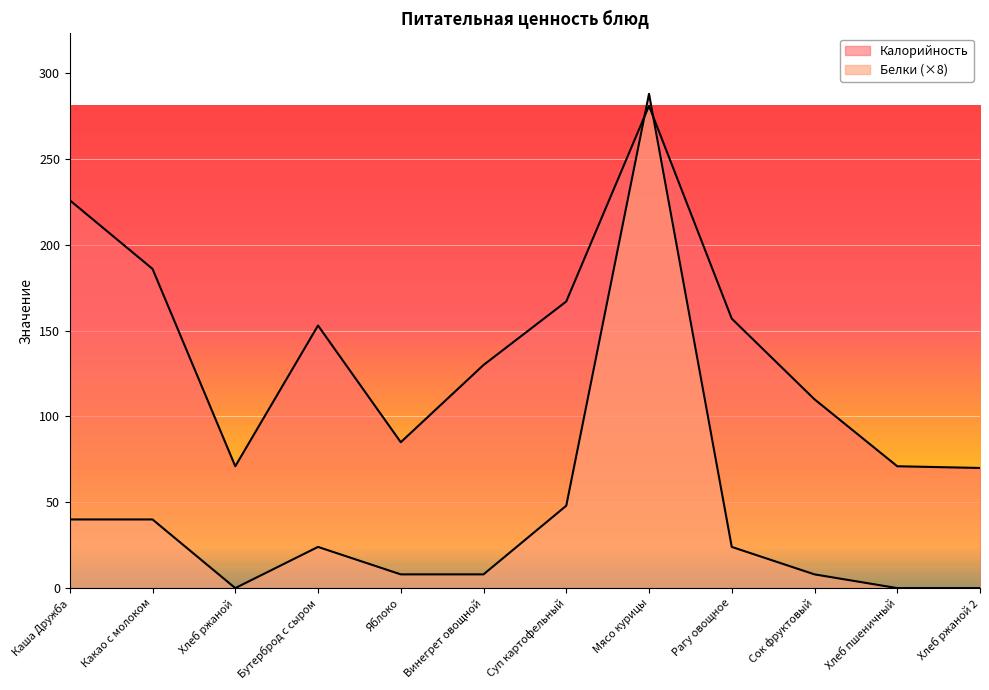

Which has a higher value, Сок фруктовый or Каша Дружба?

Каша Дружба